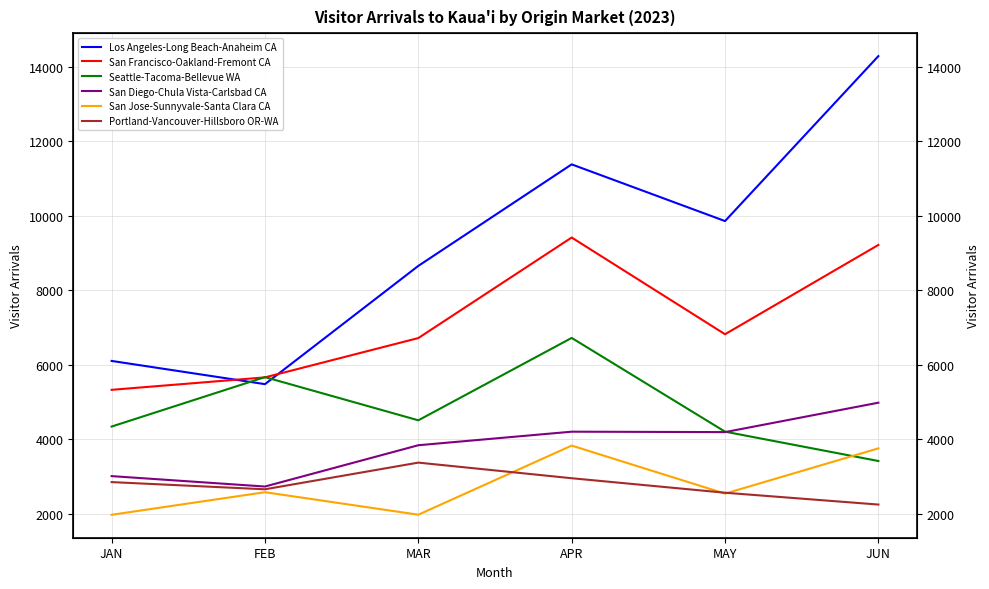

What are all the series names shown in the legend?

Los Angeles-Long Beach-Anaheim CA, San Francisco-Oakland-Fremont CA, Seattle-Tacoma-Bellevue WA, San Diego-Chula Vista-Carlsbad CA, San Jose-Sunnyvale-Santa Clara CA, Portland-Vancouver-Hillsboro OR-WA